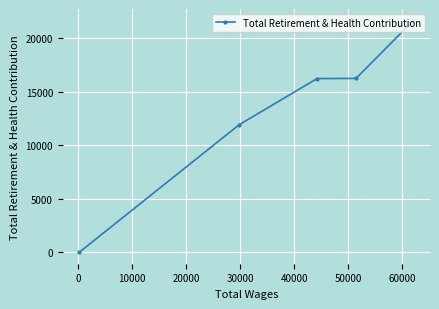

What is the average value?

13209